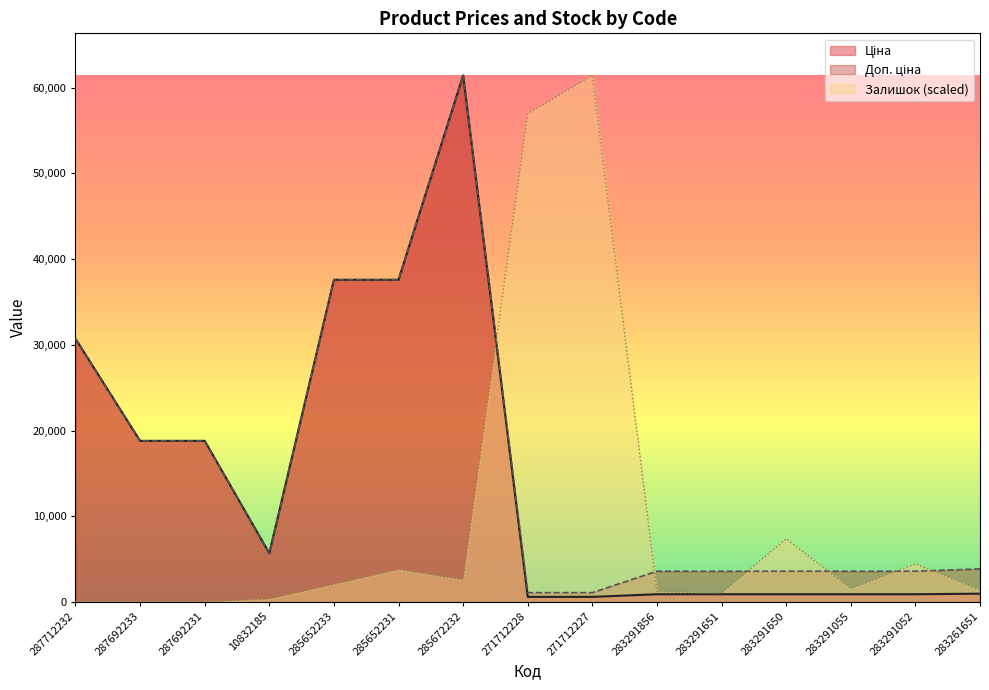

Is the value of Ціна at 287692233 greater than the value of Залишок at 287712232?

Yes